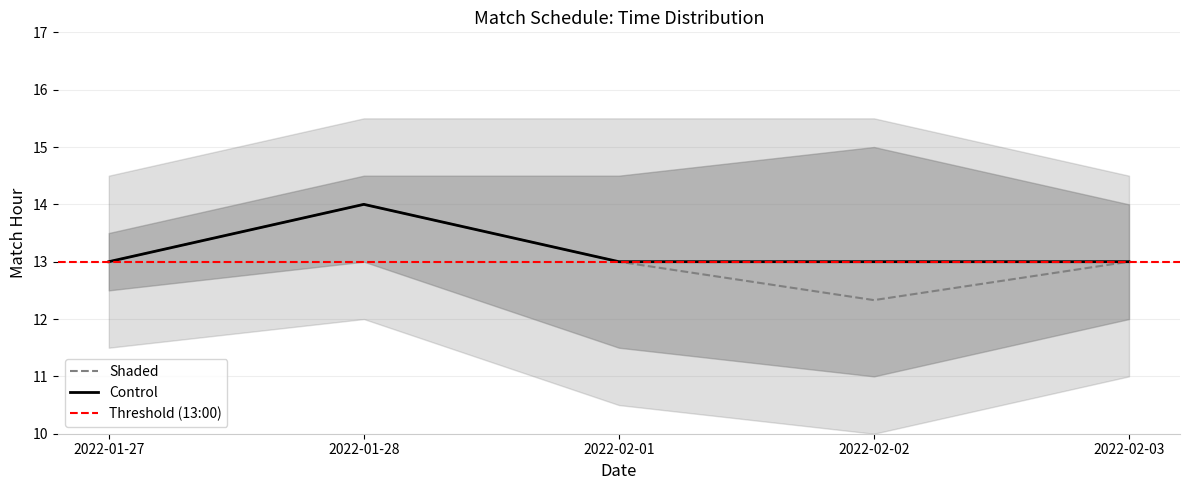

What is the average value of the Control series?

13.2